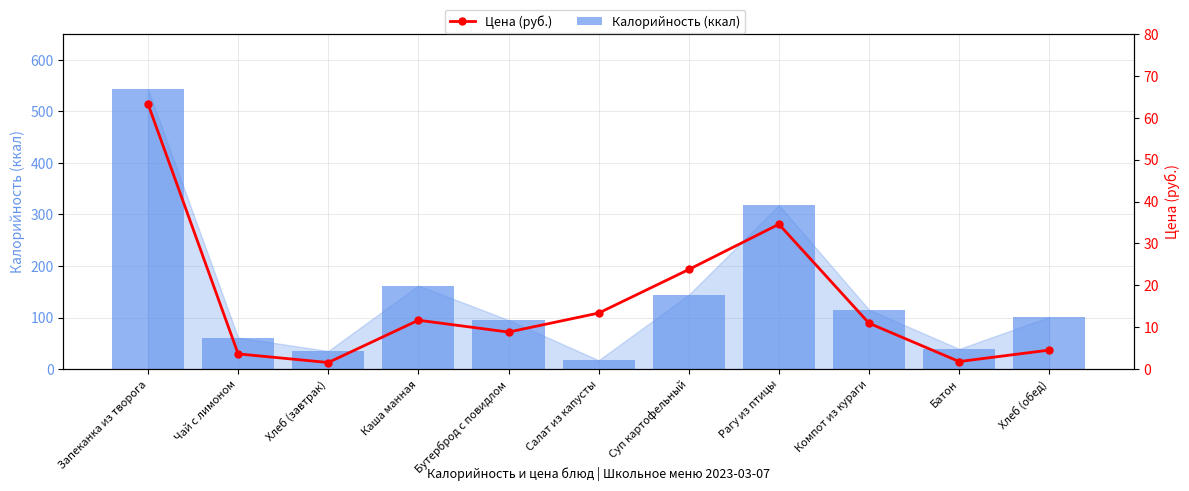

Rank the series at Хлеб (завтрак) from lowest to highest value.

Цена (руб.), Калорийность (ккал)